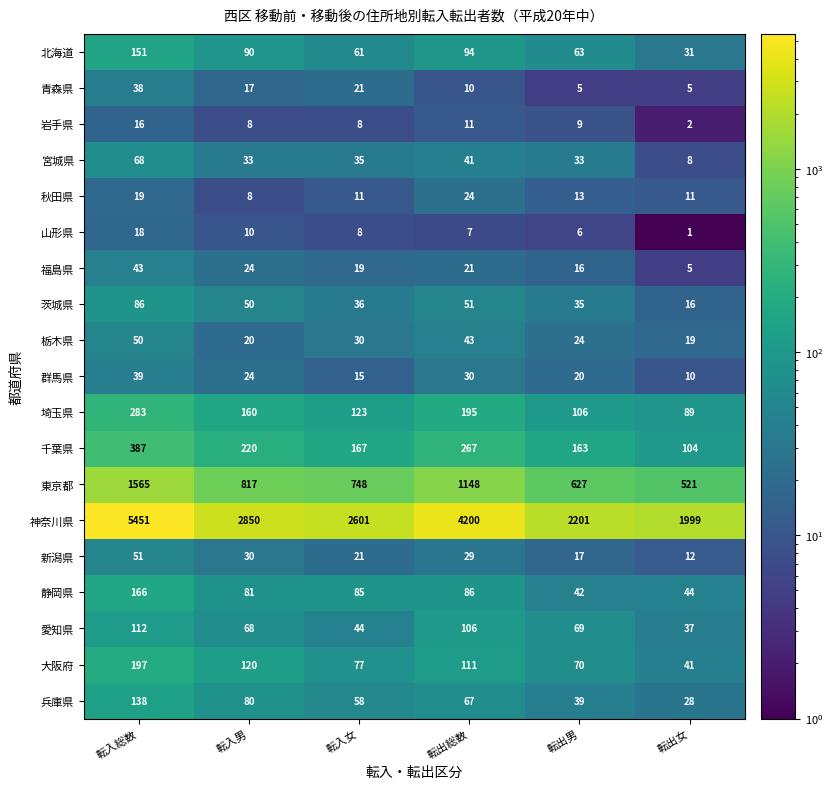

Count the number of data series in this chart.

19